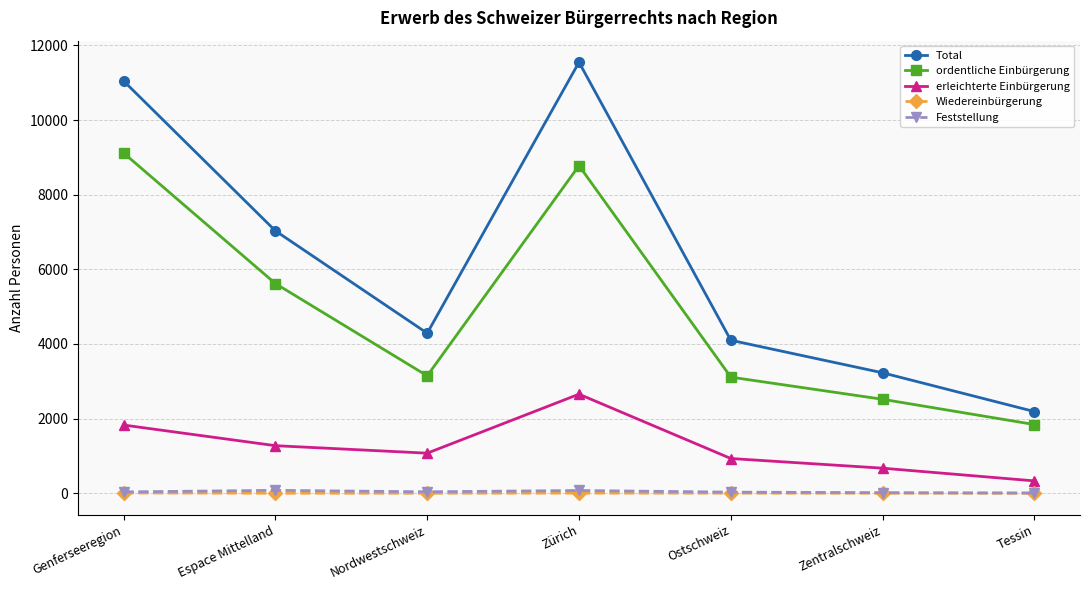

What is the average value of the ordentliche Einbürgerung series?

4877